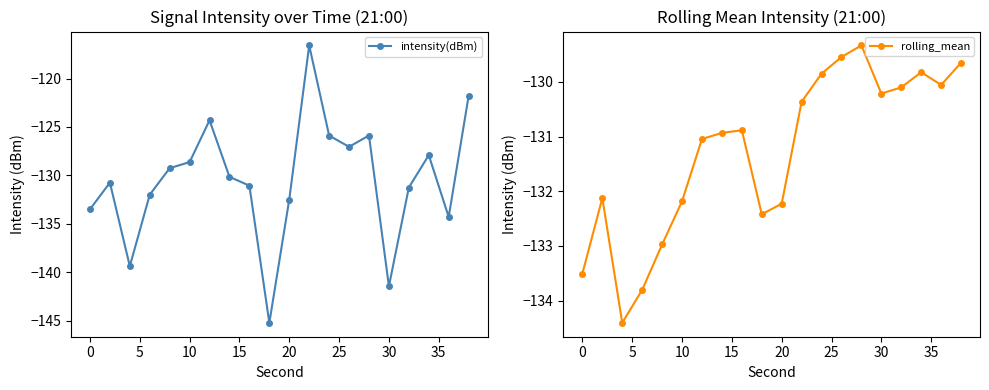

What is the maximum value for intensity(dBm)?

-116.6